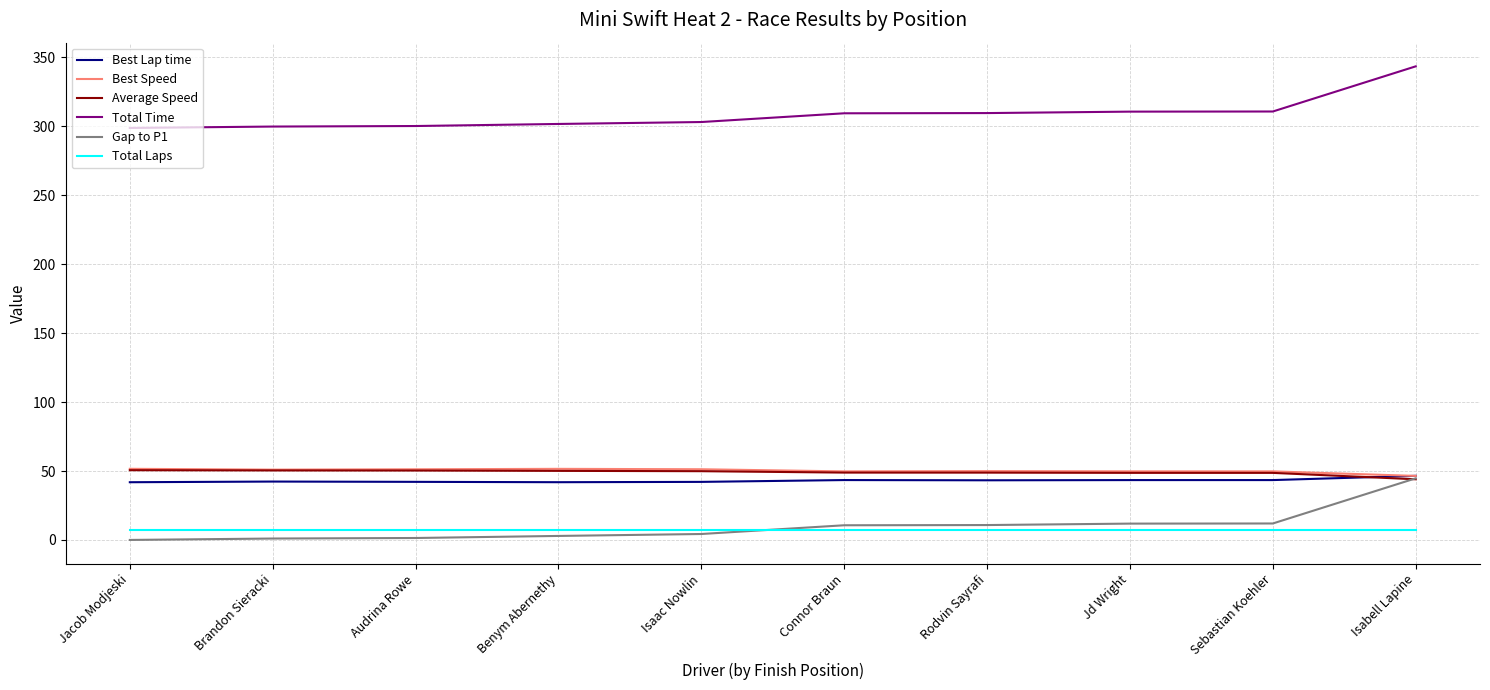

How many lines are shown in the chart?

6